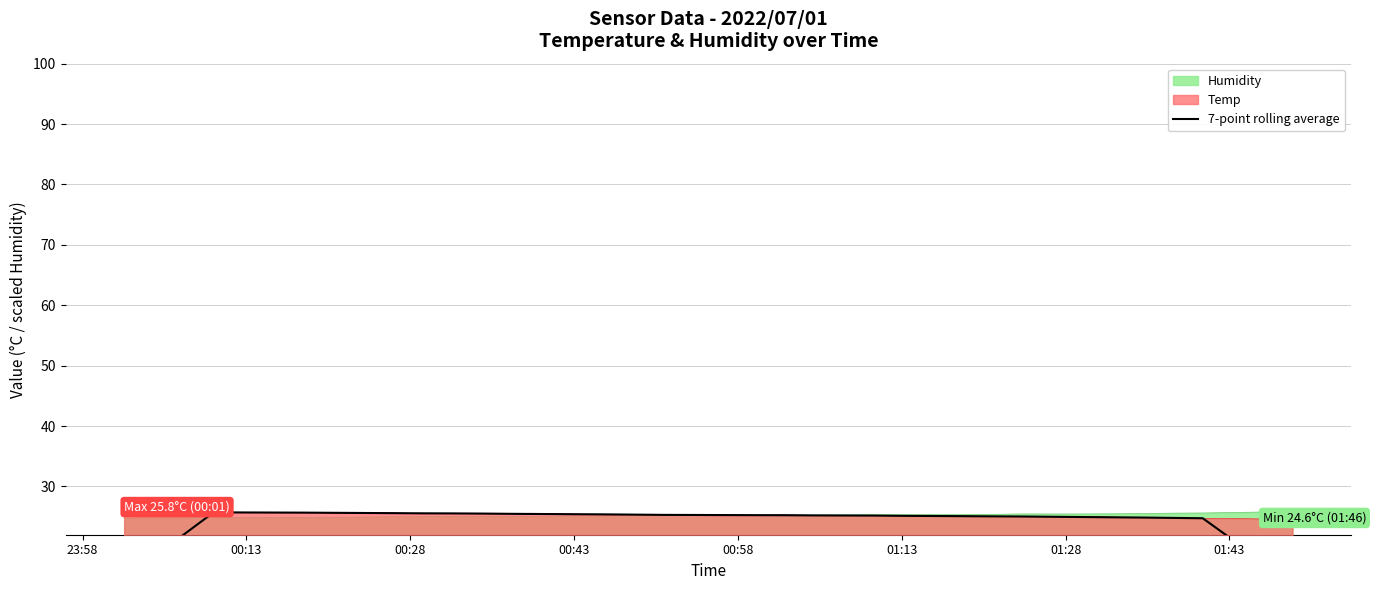

True or false: there are more than 2 points higher than both neighbors.

False